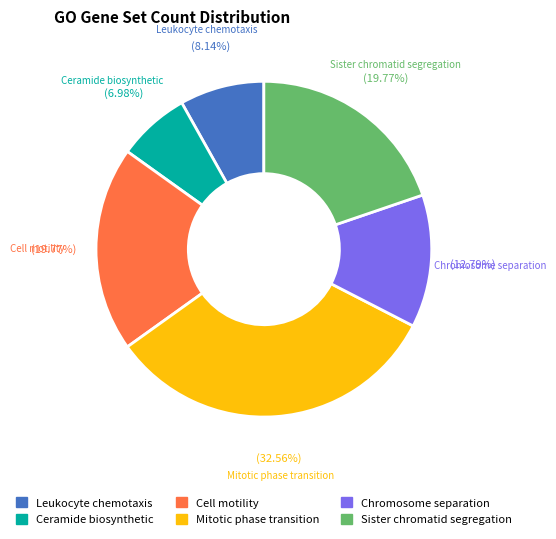

Is there any slice that represents more than half of the pie?

No